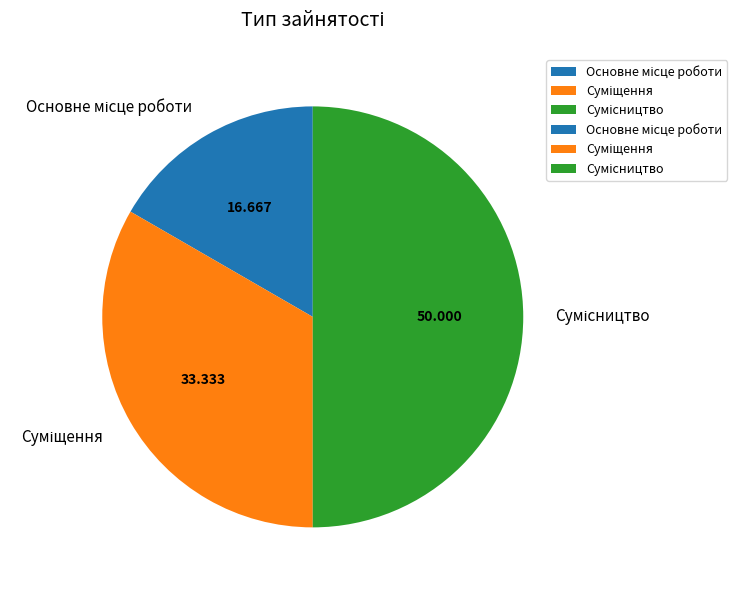

Which has a higher value, Суміщення or Основне місце роботи?

Суміщення